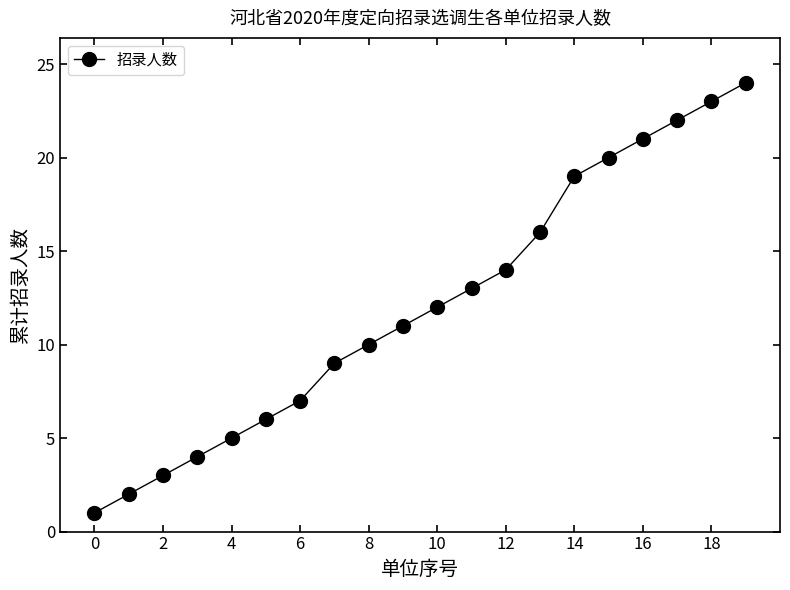

What is the difference between the maximum and second lowest values?

22